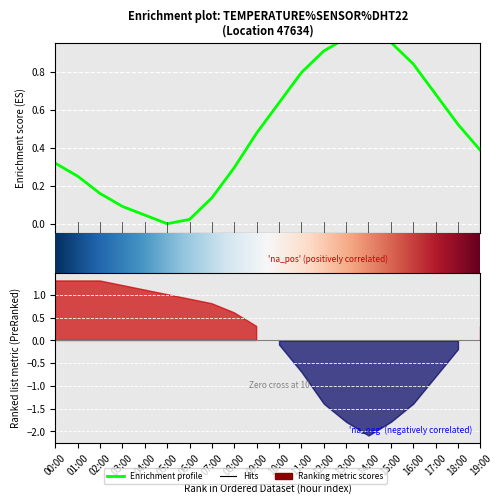

What is the label of the 9th point from the right?

11:00